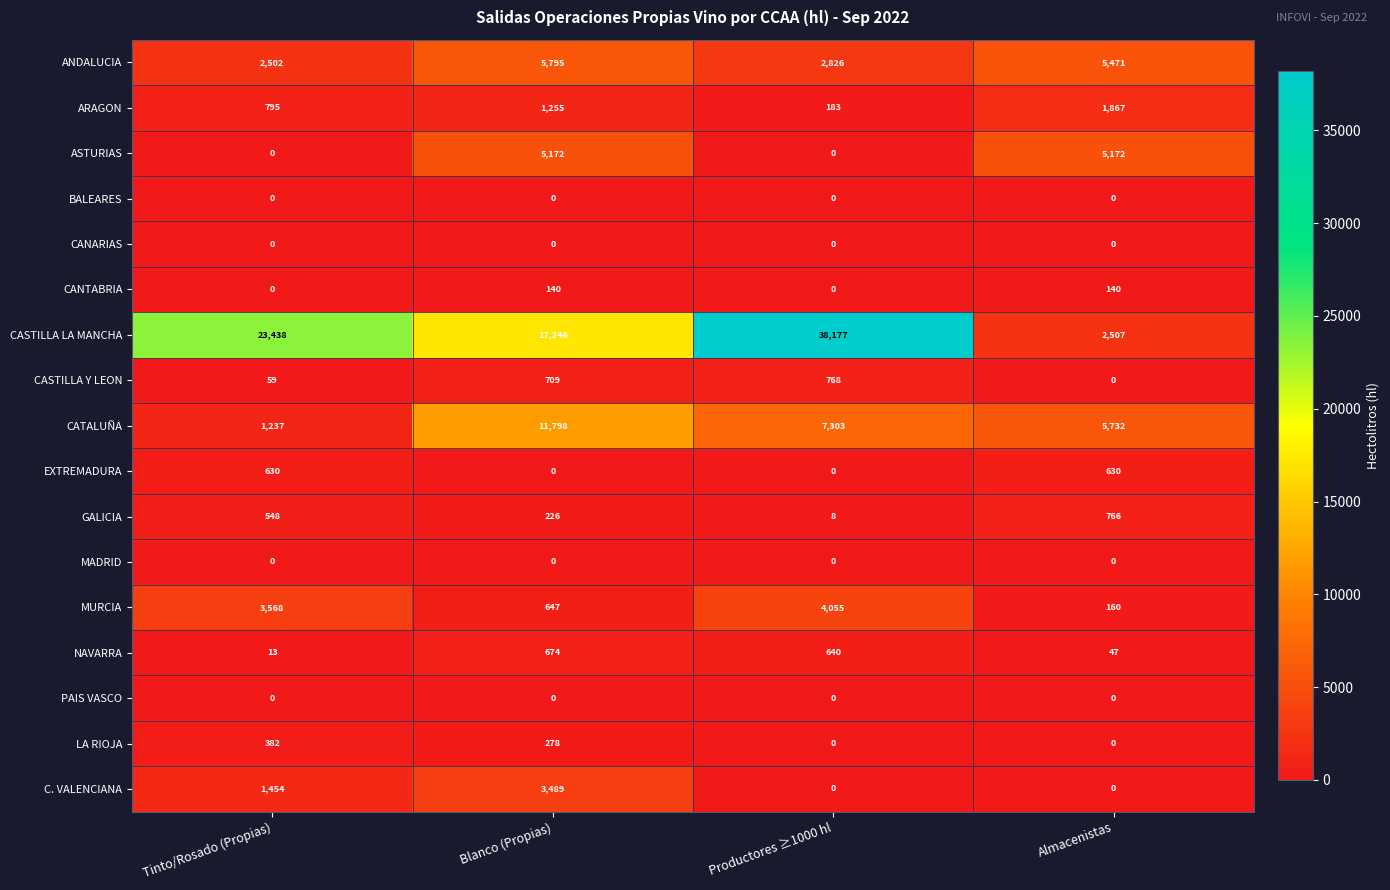

Which series changed the most between Productores ≥1000 hl and Almacenistas?

CASTILLA LA MANCHA